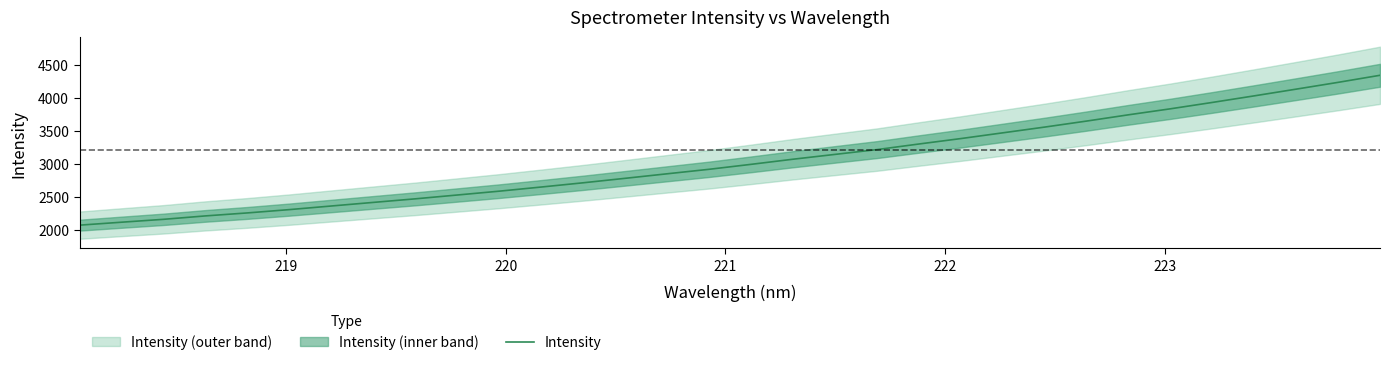

What is the average value?

3045.6